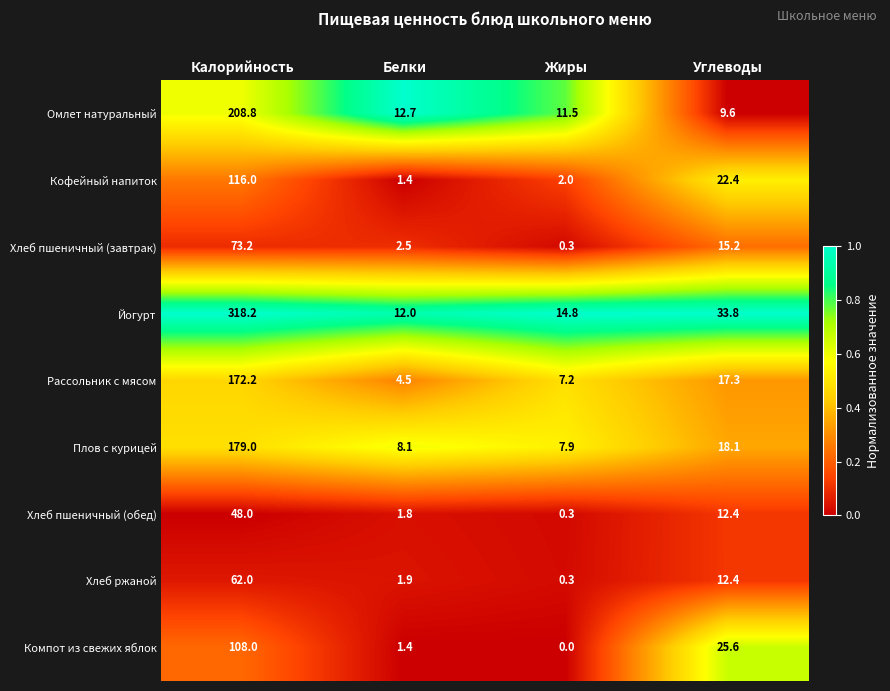

Which series has the widest spread of values?

Йогурт